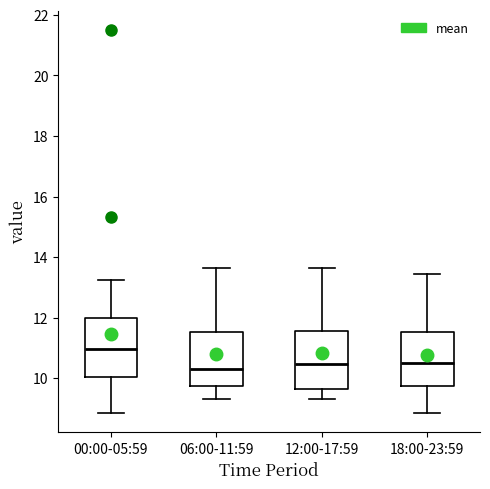

Reading left to right, transcribe this box plot: for each box, give where its median line is, the range the box spans, and where its two whiskers end, as read against the y-axis. The values are not printed on the chart, so give them approximately, as read against the axis.

00:00-05:59: median 11.0, box 10.0 to 12.0, whiskers 8.8 to 13.2
06:00-11:59: median 10.4, box 9.8 to 11.6, whiskers 9.4 to 13.6
12:00-17:59: median 10.4, box 9.6 to 11.6, whiskers 9.4 to 13.6
18:00-23:59: median 10.4, box 9.8 to 11.6, whiskers 8.8 to 13.4